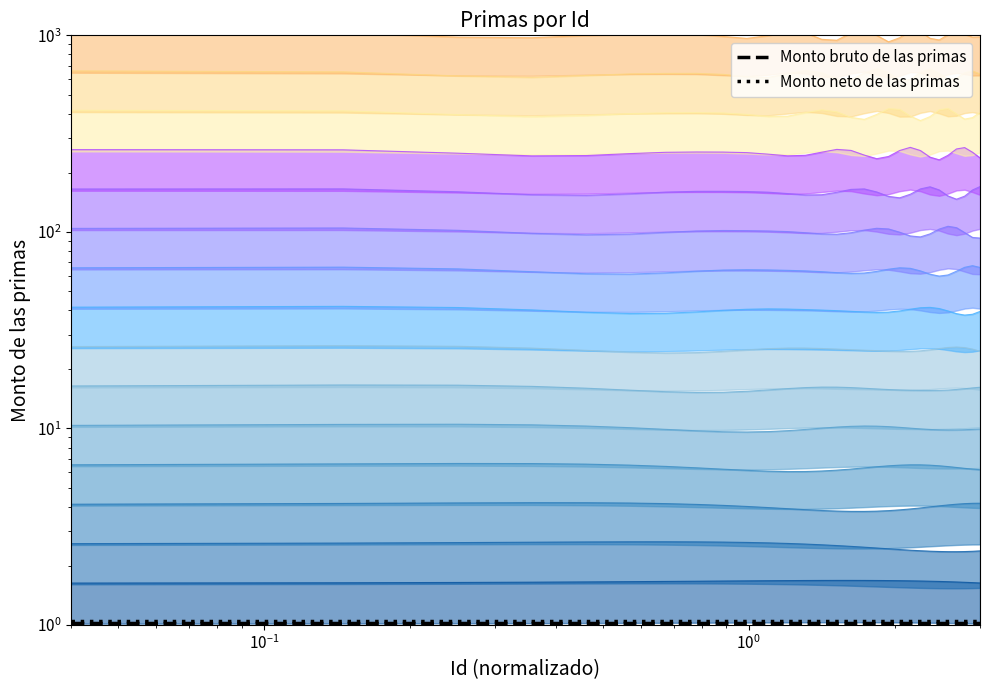

Does the chart have visible grid lines?

No